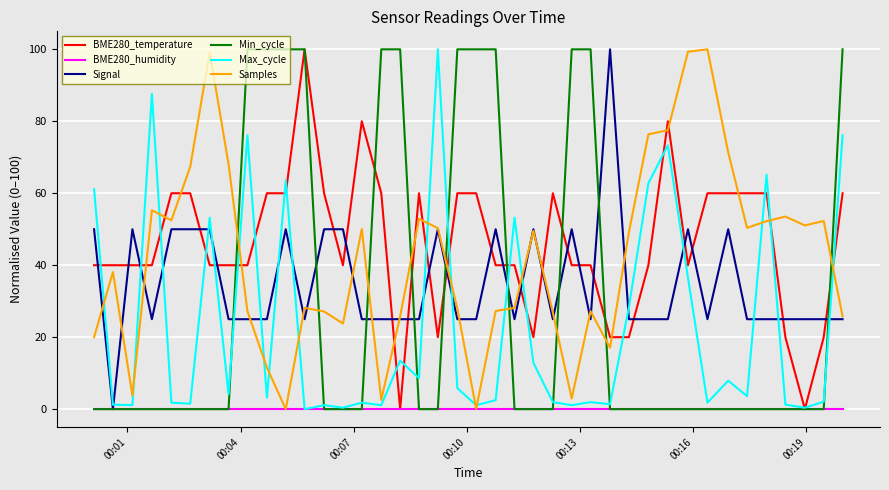

What is the maximum value for Samples?

100.0